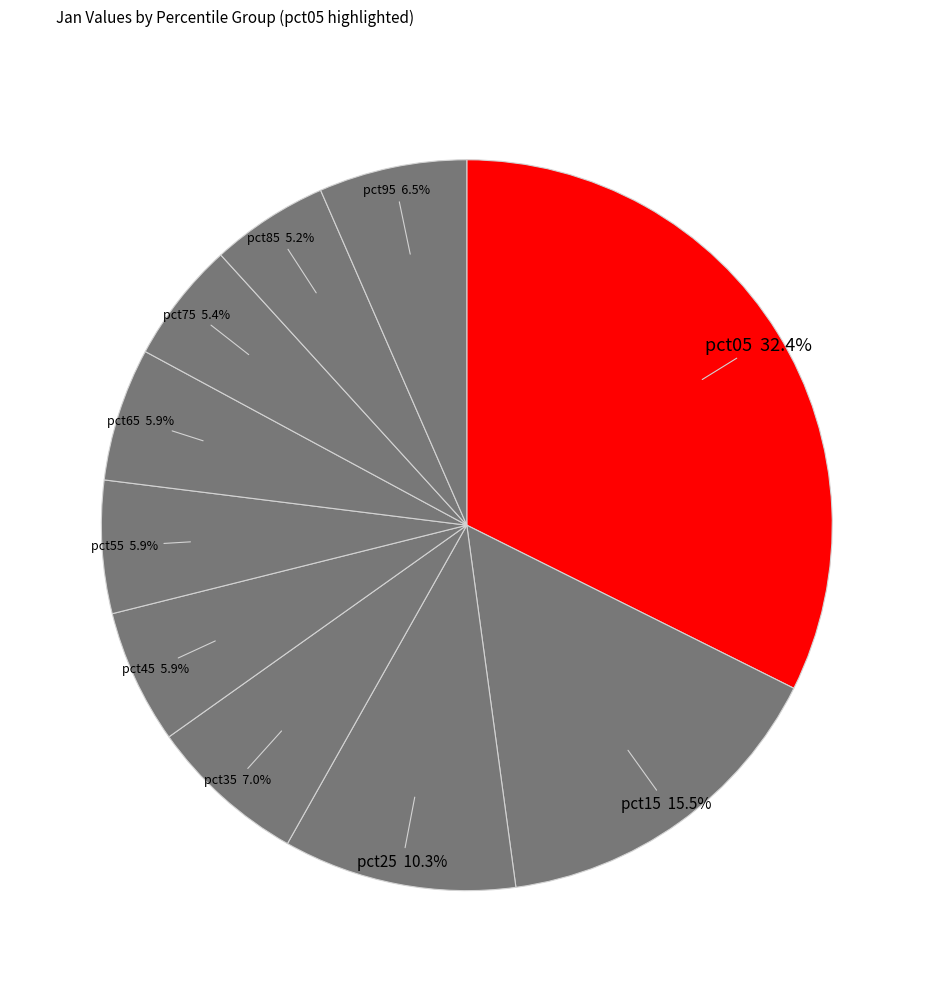

To the nearest percent, what is the combined percentage of pct05 and pct45?

38%